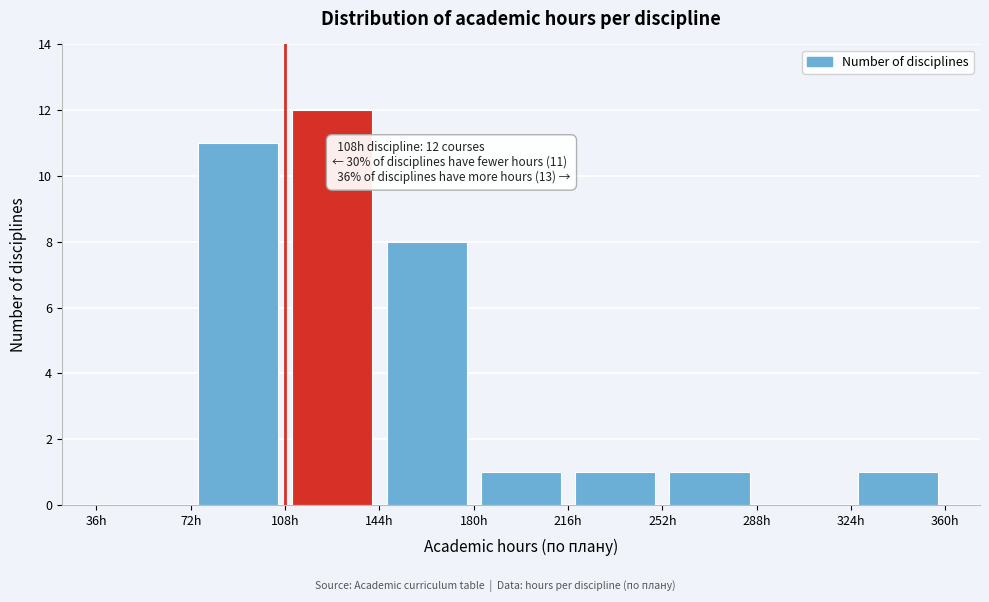

Which range on the x-axis has the tallest bar?

108 to 144